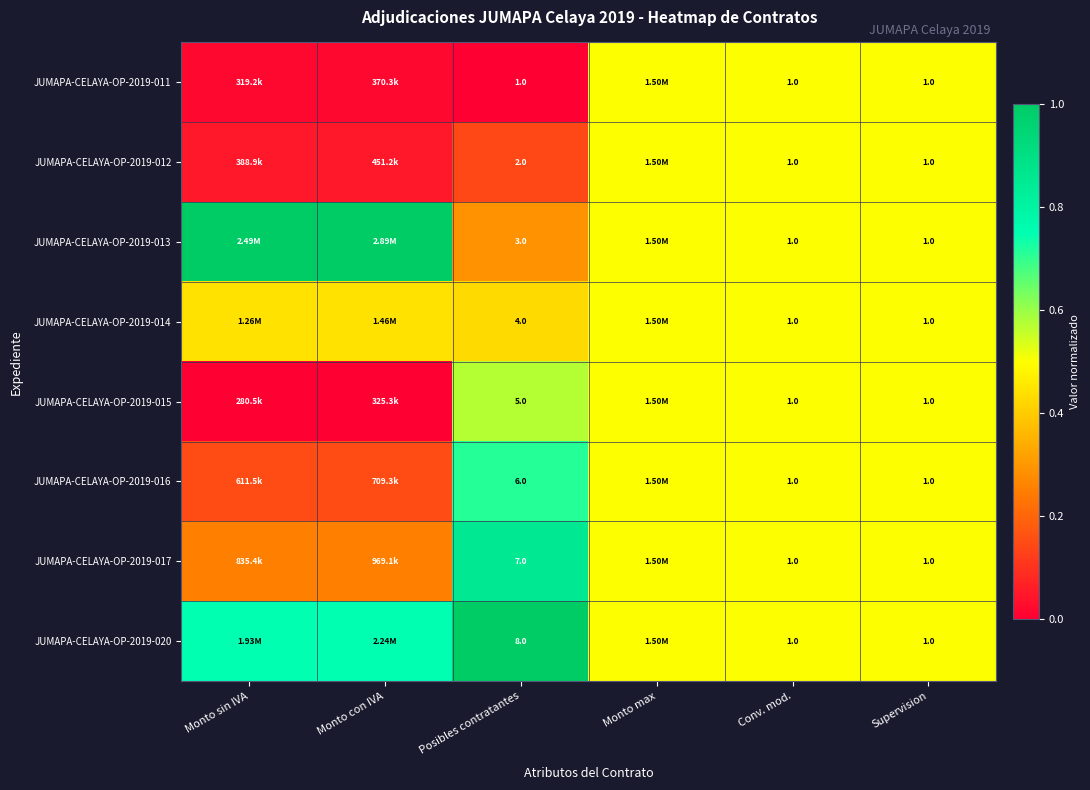

At how many categories does at least one series exceed 0?

6